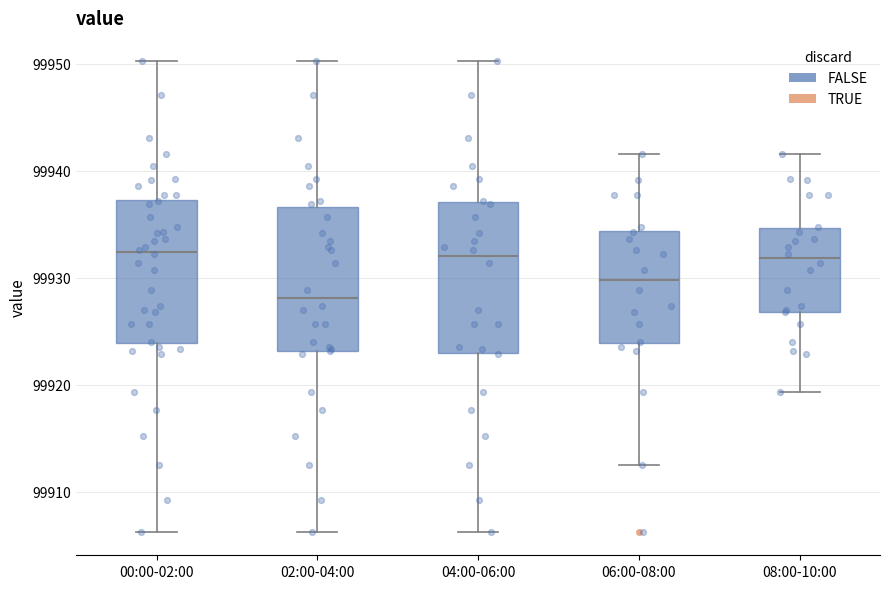

Where does the upper whisker of the box for 02:00-04:00 end on the y-axis? The values are not printed on the chart, so give them approximately, as read against the axis.

99950